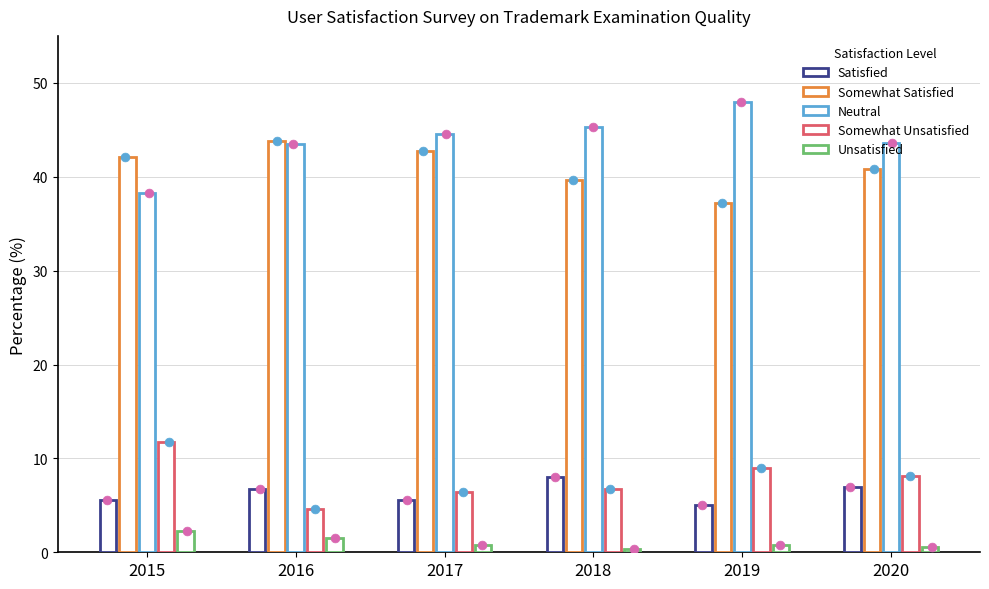

At which category is the sum across all series the highest?

2016